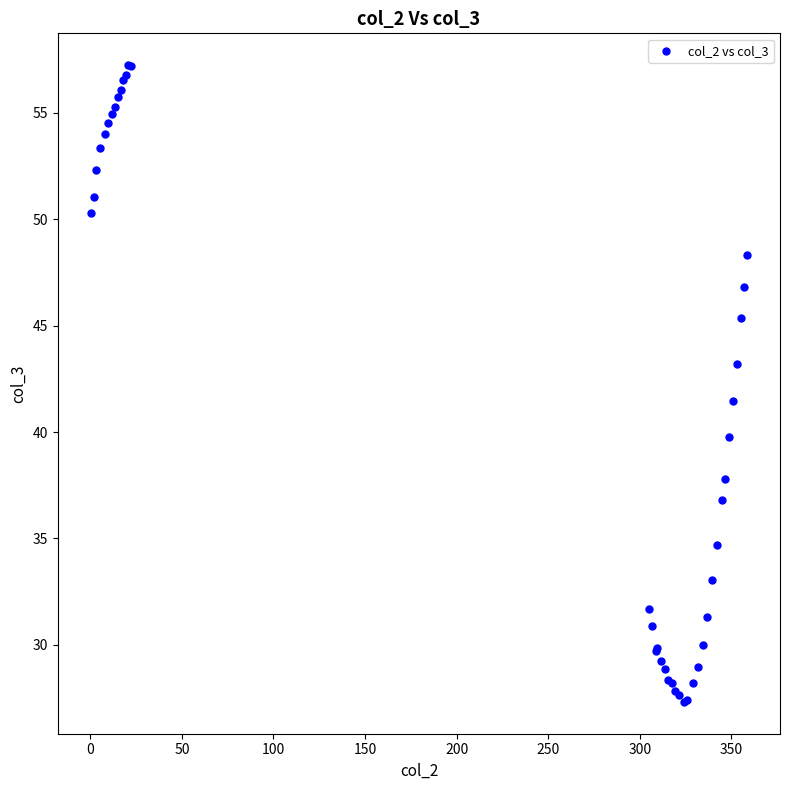

What Y value in the scatter plot is closest to 42?

41.5